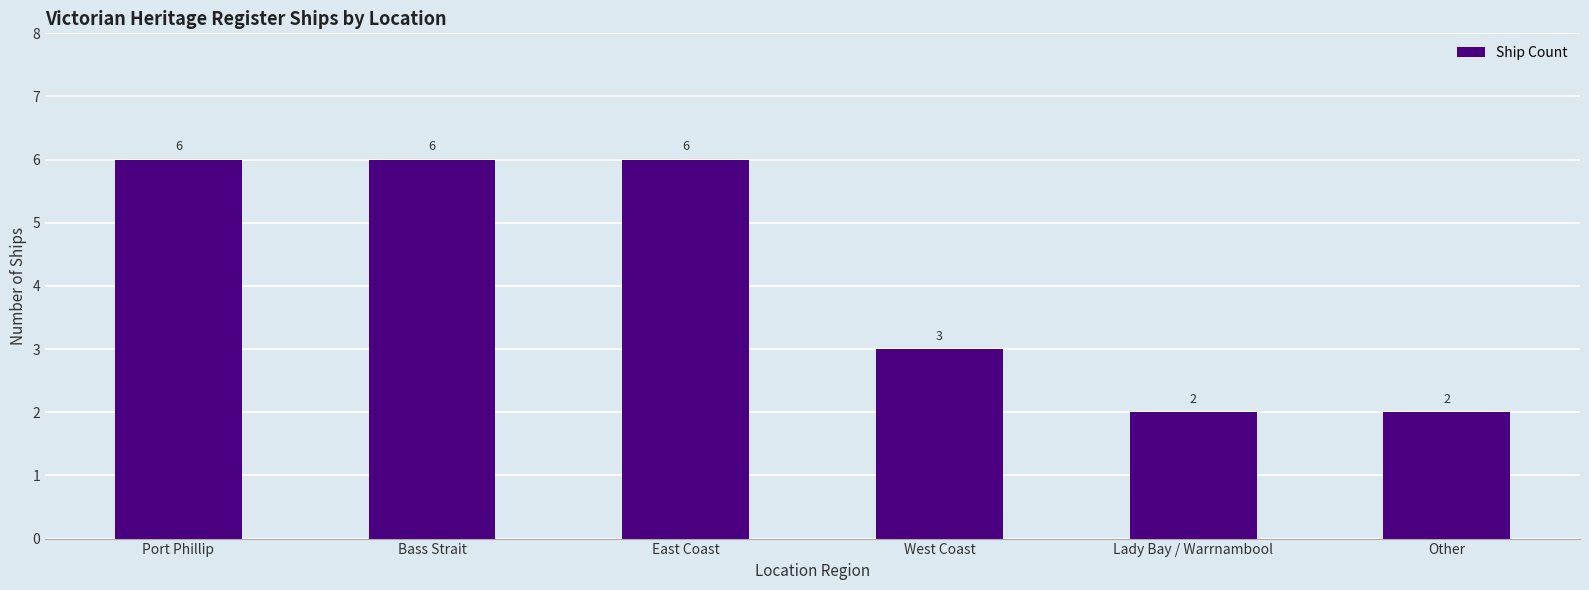

True or false: the data shows 6 at Bass Strait.

True